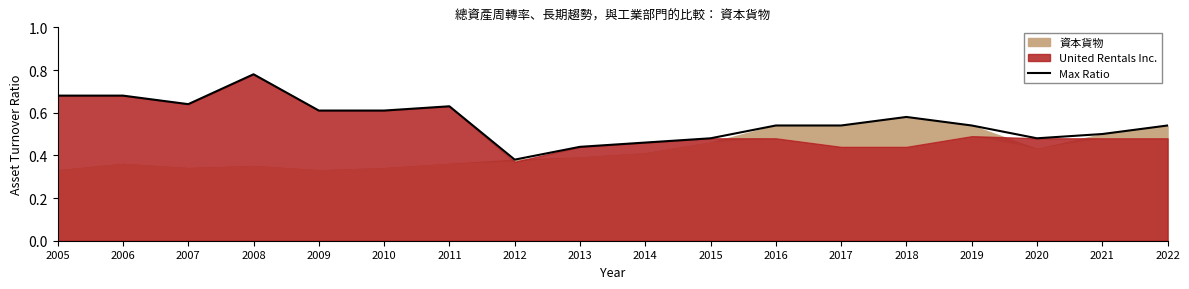

Reading left to right, extract all data points from this chart.

2005=0.7	2006=0.7	2007=0.6	2008=0.8	2009=0.6	2010=0.6	2011=0.6	2012=0.4	2013=0.4	2014=0.5	2015=0.5	2016=0.5	2017=0.5	2018=0.6	2019=0.5	2020=0.5	2021=0.5	2022=0.5